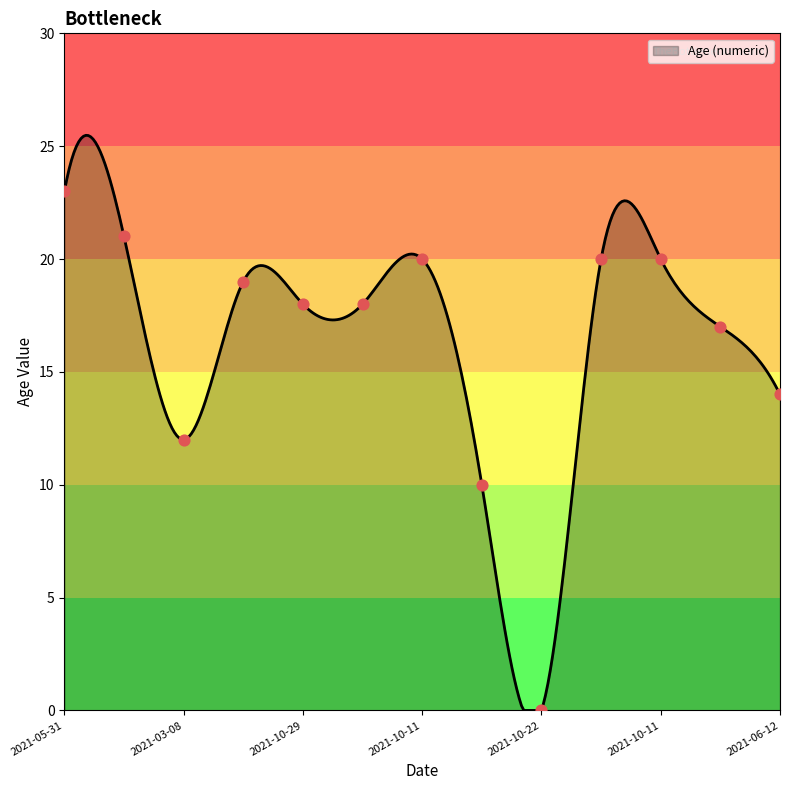

What is the change in value from 2021-12-23 to 2021-07-13?

+2